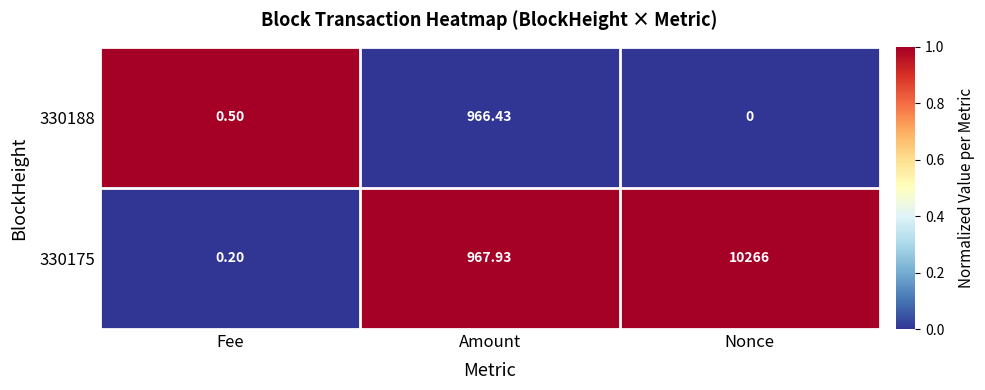

At which category is the sum across all series the highest?

Nonce